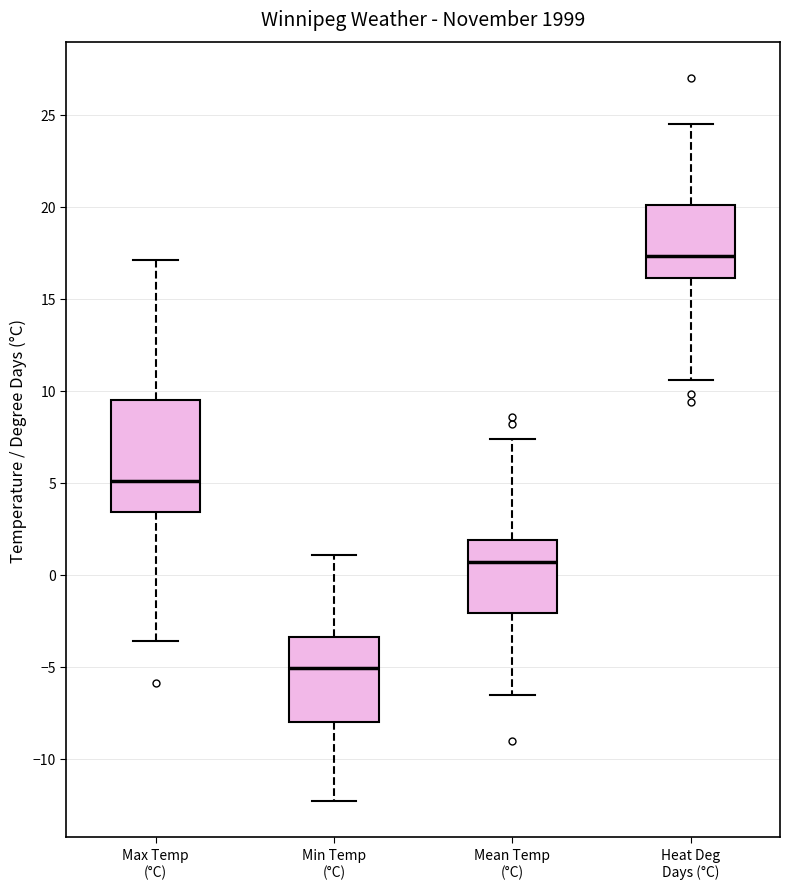

Reading left to right, read every box against the y-axis: the position of its median line, the range the box covers, and the ends of its whiskers. The values are not printed on the chart, so give them approximately, as read against the axis.

Max Temp (°C): median 5.0, box 3.5 to 9.5, whiskers -3.5 to 17.0
Min Temp (°C): median -5.0, box -8.0 to -3.5, whiskers -12.5 to 1.0
Mean Temp (°C): median 0.5, box -2.0 to 2.0, whiskers -6.5 to 7.5
Heat Deg Days (°C): median 17.5, box 16.0 to 20.0, whiskers 10.5 to 24.5